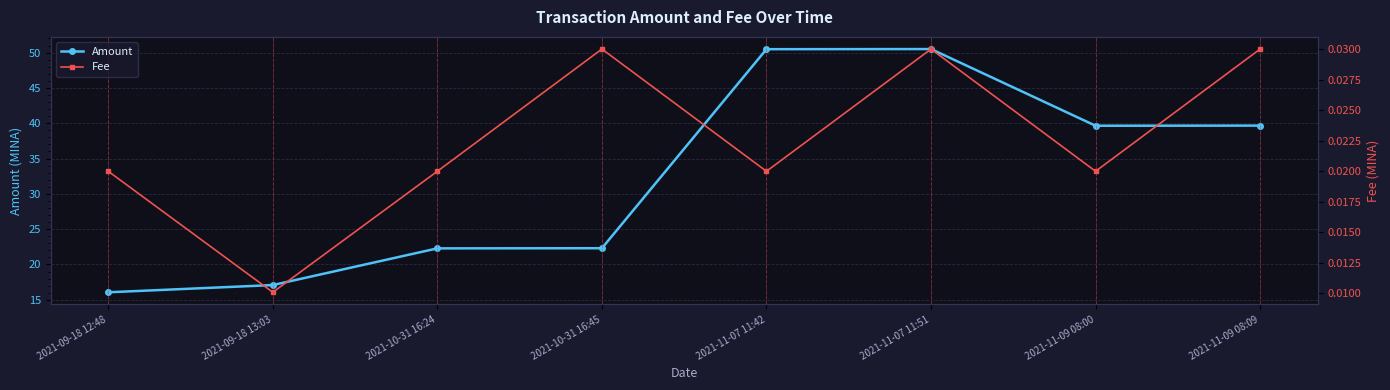

Reading left to right, what are all the values shown in this chart?

Amount: 2021-09-18 12:48=16.1	2021-09-18 13:03=17.1	2021-10-31 16:24=22.3	2021-10-31 16:45=22.3	2021-11-07 11:42=50.5	2021-11-07 11:51=50.5	2021-11-09 08:00=39.6	2021-11-09 08:09=39.7
Fee: 2021-09-18 12:48=0.0	2021-09-18 13:03=0.0	2021-10-31 16:24=0.0	2021-10-31 16:45=0.0	2021-11-07 11:42=0.0	2021-11-07 11:51=0.0	2021-11-09 08:00=0.0	2021-11-09 08:09=0.0